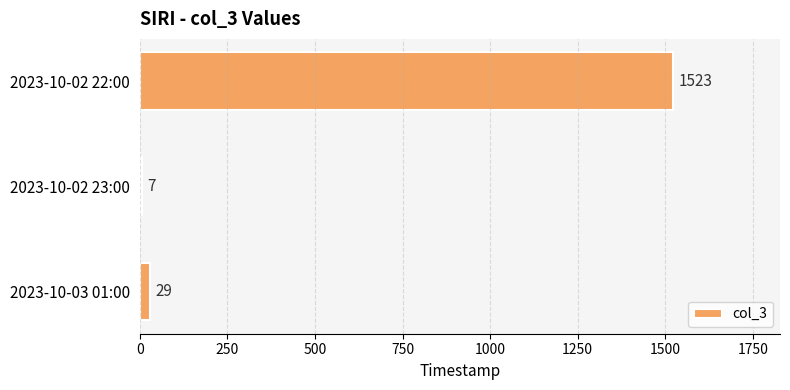

Approximately how many times larger is the value at 2023-10-02 22:00 compared to 2023-10-03 01:00?

52.5